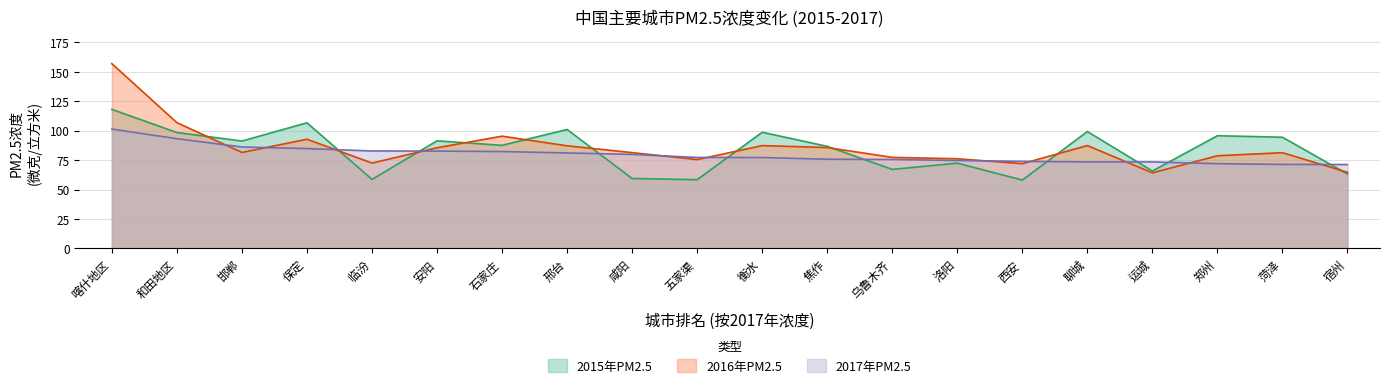

What position from the right is 安阳?

15